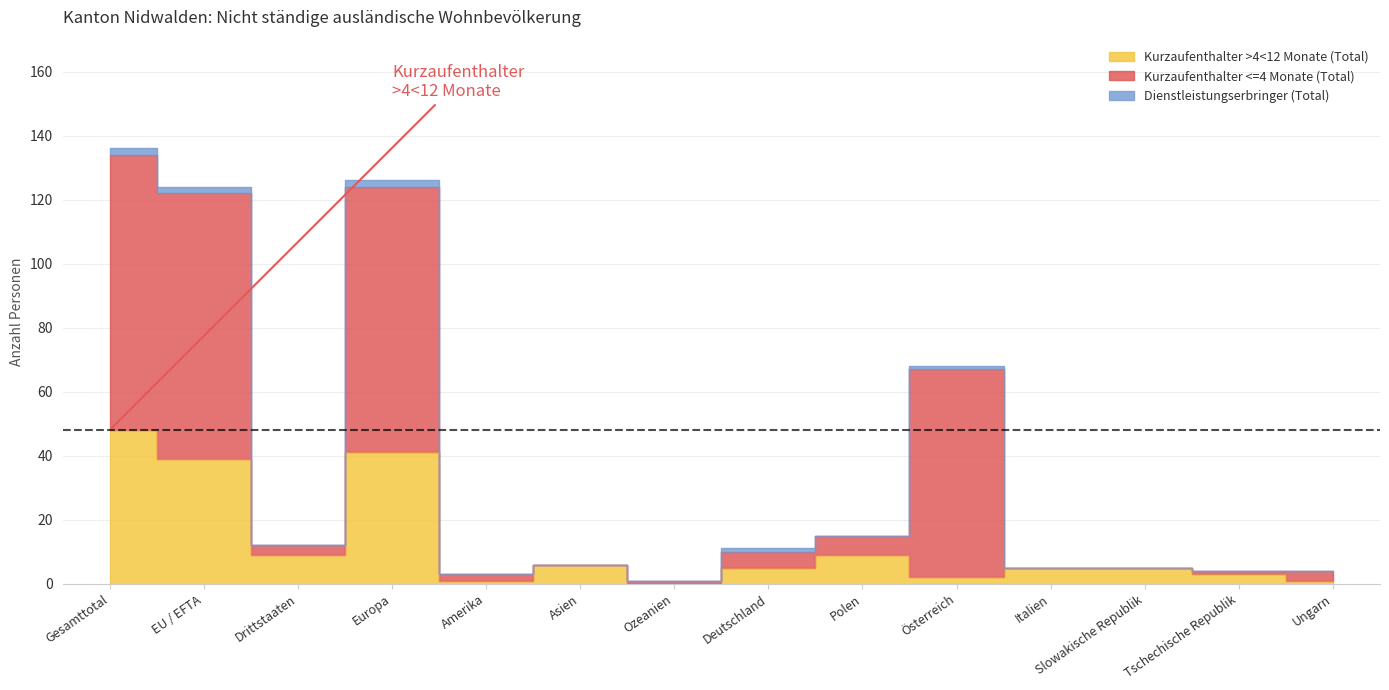

What is the label of the 10th point from the left?

Österreich